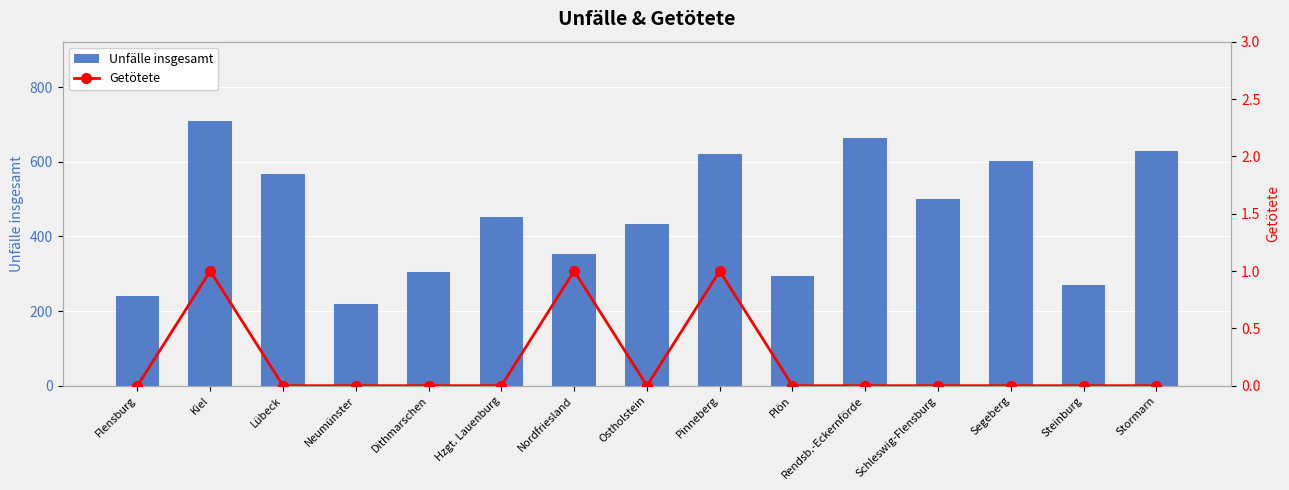

Reading left to right, what are all the values shown in this chart?

Unfälle insgesamt: 240	709	567	220	304	453	353	434	622	295	663	499	601	269	629
Getötete: 0	1	0	0	0	0	1	0	1	0	0	0	0	0	0